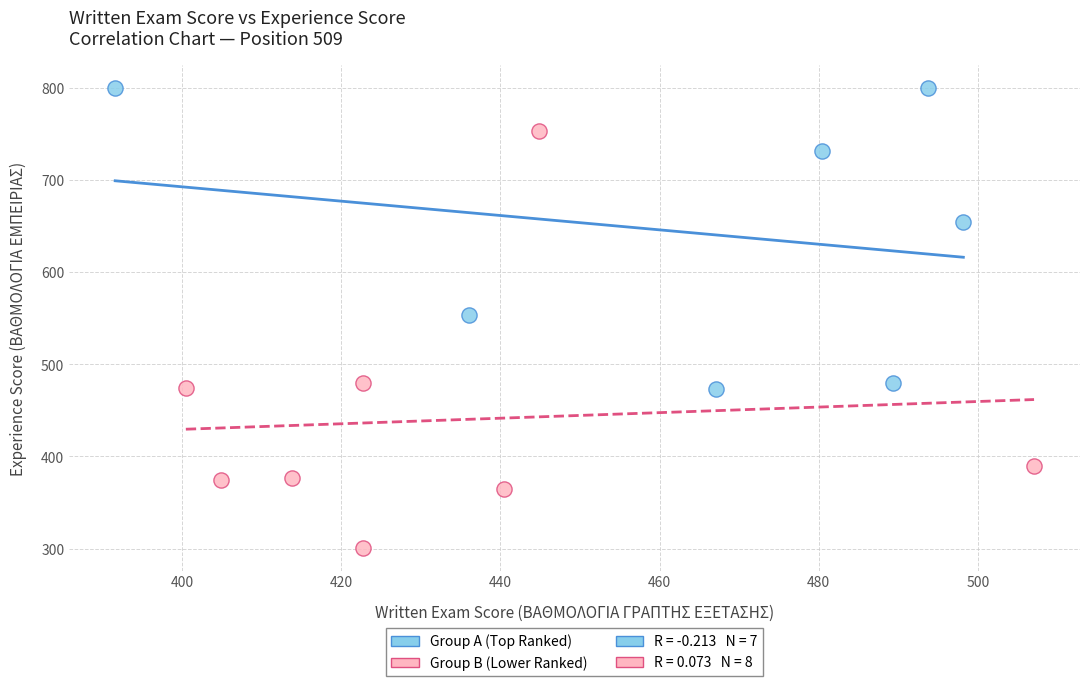

Which series has the largest Y range (max minus min)?

Group B (Lower Ranked)